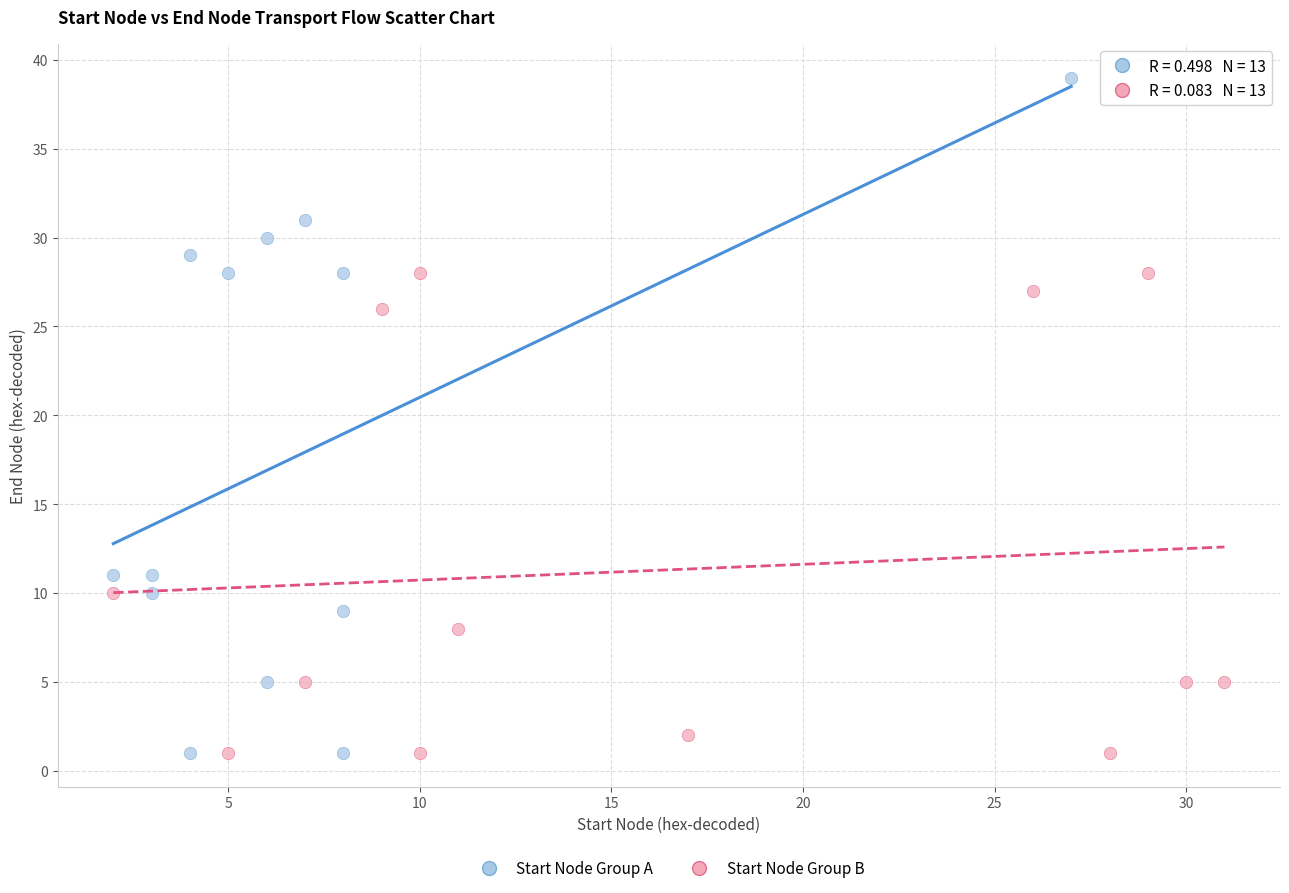

Which series has the largest Y range (max minus min)?

Start Node Group A